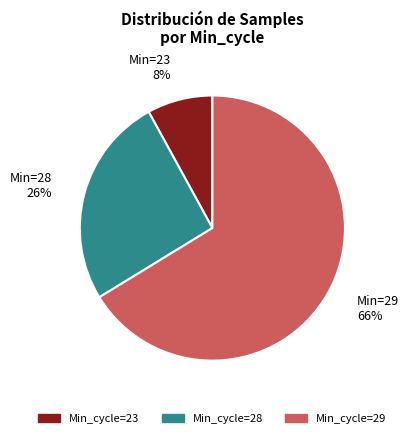

To the nearest percent, what is the average slice percentage?

33%